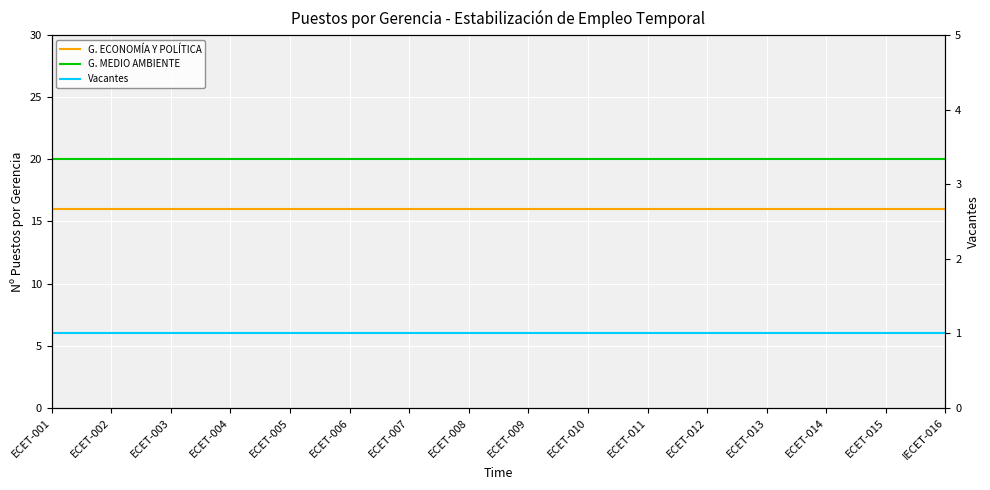

Reading left to right, what are all the values shown in this chart?

G. ECONOMÍA Y POLÍTICA DEL TRANSPORTE: ECET-001=16	ECET-002=16	ECET-003=16	ECET-004=16	ECET-005=16	ECET-006=16	ECET-007=16	ECET-008=16	ECET-009=16	ECET-010=16	ECET-011=16	ECET-012=16	ECET-013=16	ECET-014=16	ECET-015=16	IECET-016=16
G. MEDIO AMBIENTE Y TERRITORIO: ECET-001=20	ECET-002=20	ECET-003=20	ECET-004=20	ECET-005=20	ECET-006=20	ECET-007=20	ECET-008=20	ECET-009=20	ECET-010=20	ECET-011=20	ECET-012=20	ECET-013=20	ECET-014=20	ECET-015=20	IECET-016=20
VACANTES: ECET-001=1	ECET-002=1	ECET-003=1	ECET-004=1	ECET-005=1	ECET-006=1	ECET-007=1	ECET-008=1	ECET-009=1	ECET-010=1	ECET-011=1	ECET-012=1	ECET-013=1	ECET-014=1	ECET-015=1	IECET-016=1